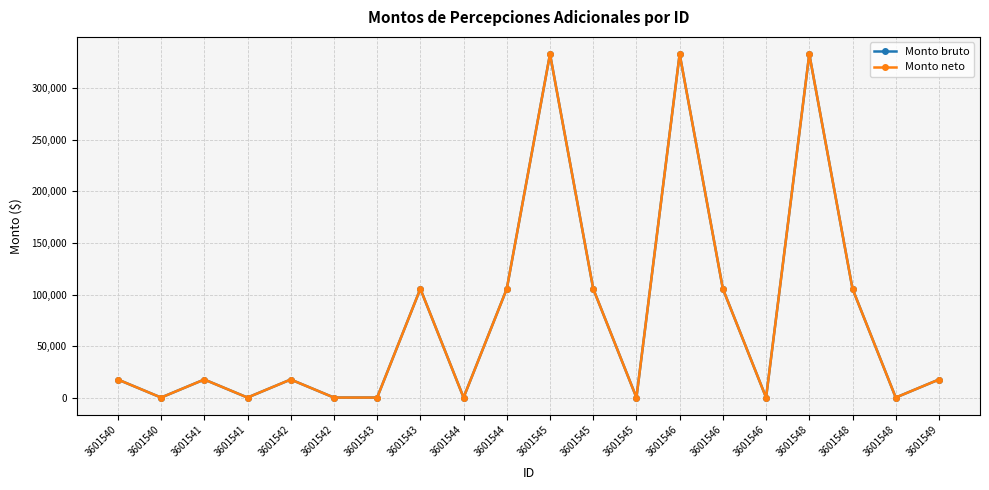

Where is the first local minimum for Monto bruto?

3601540